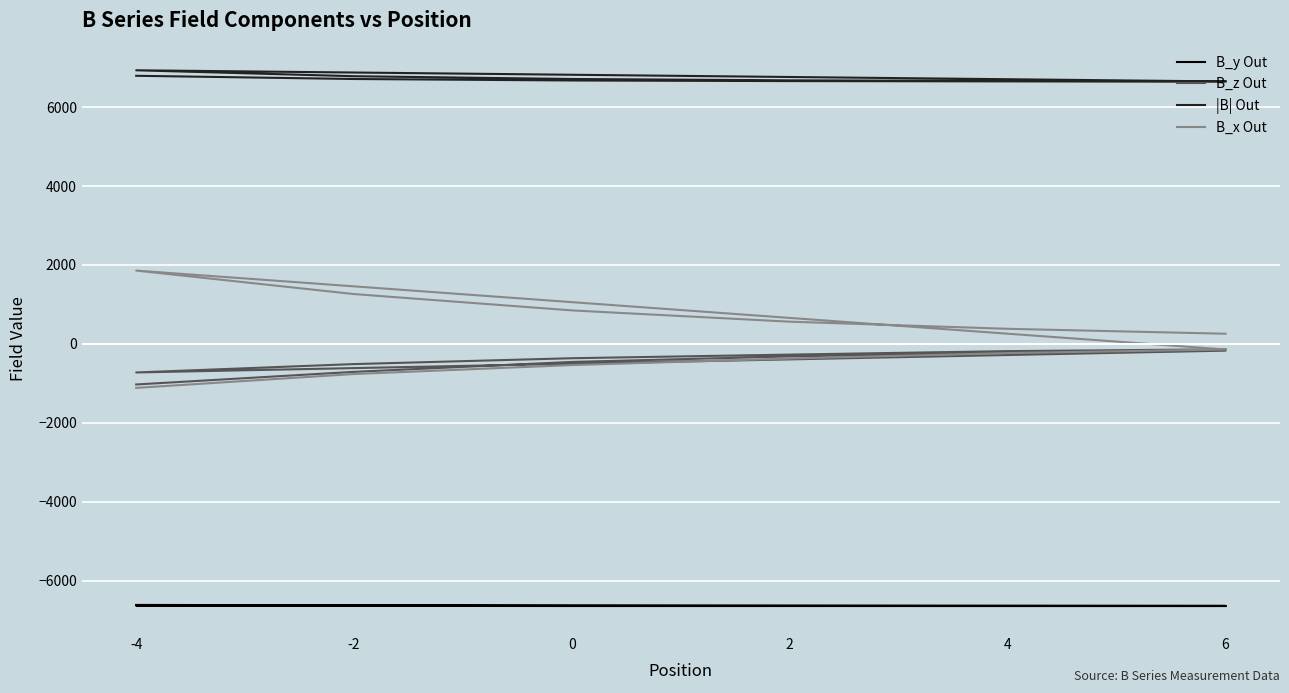

Where is the first local maximum for B_x Out?

-4